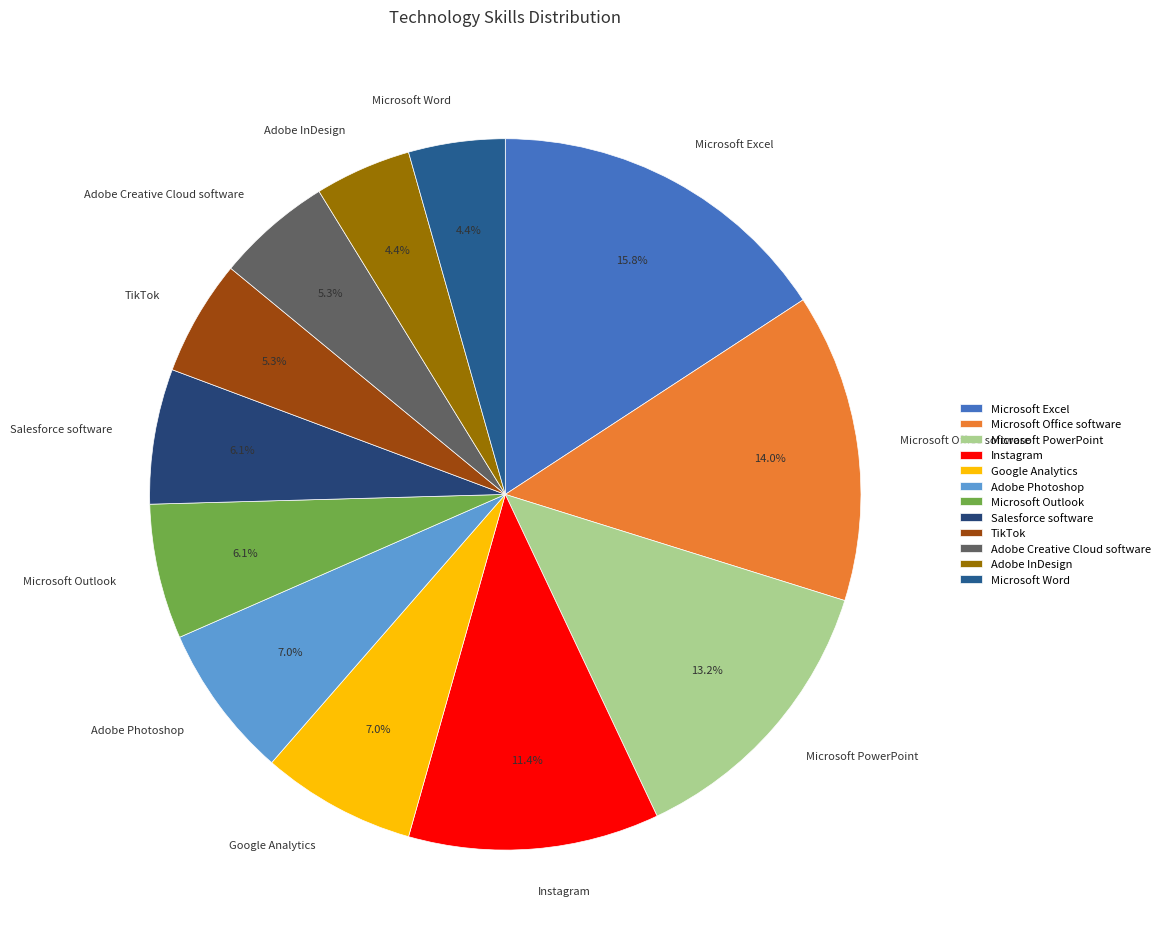

Is Salesforce software the majority of the pie?

No